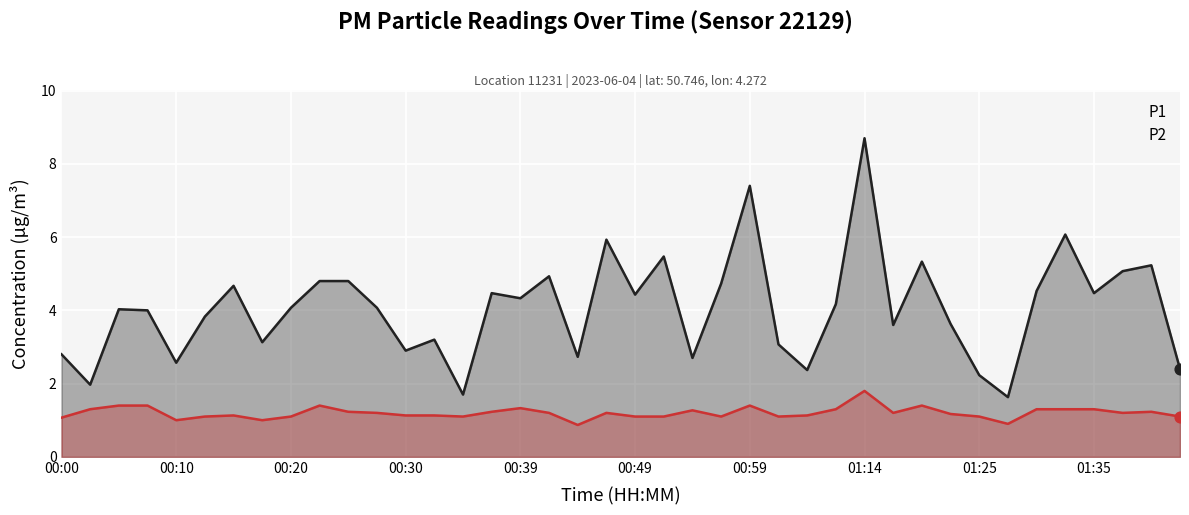

Which series has the largest Y range (max minus min)?

P1